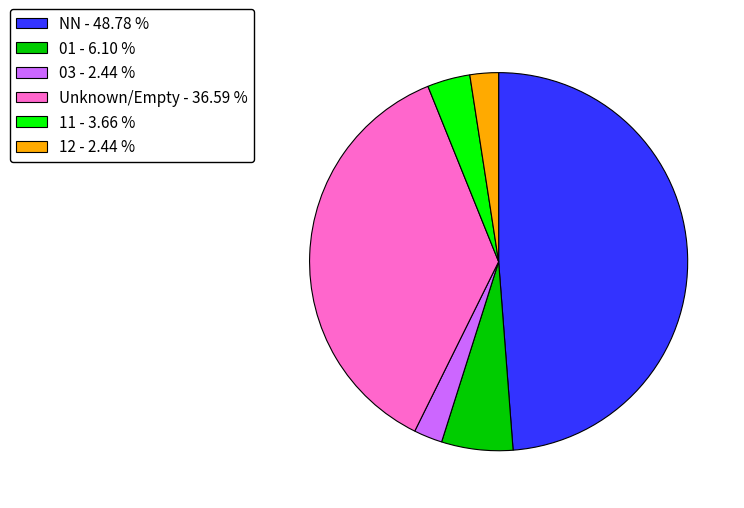

Does Unknown/Empty - 36.59 % account for over 50% of the chart?

No